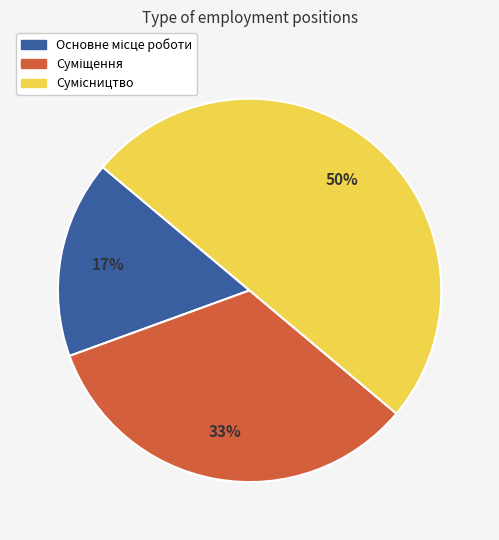

To the nearest percent, what is the difference between the largest and smallest slice percentages?

33%